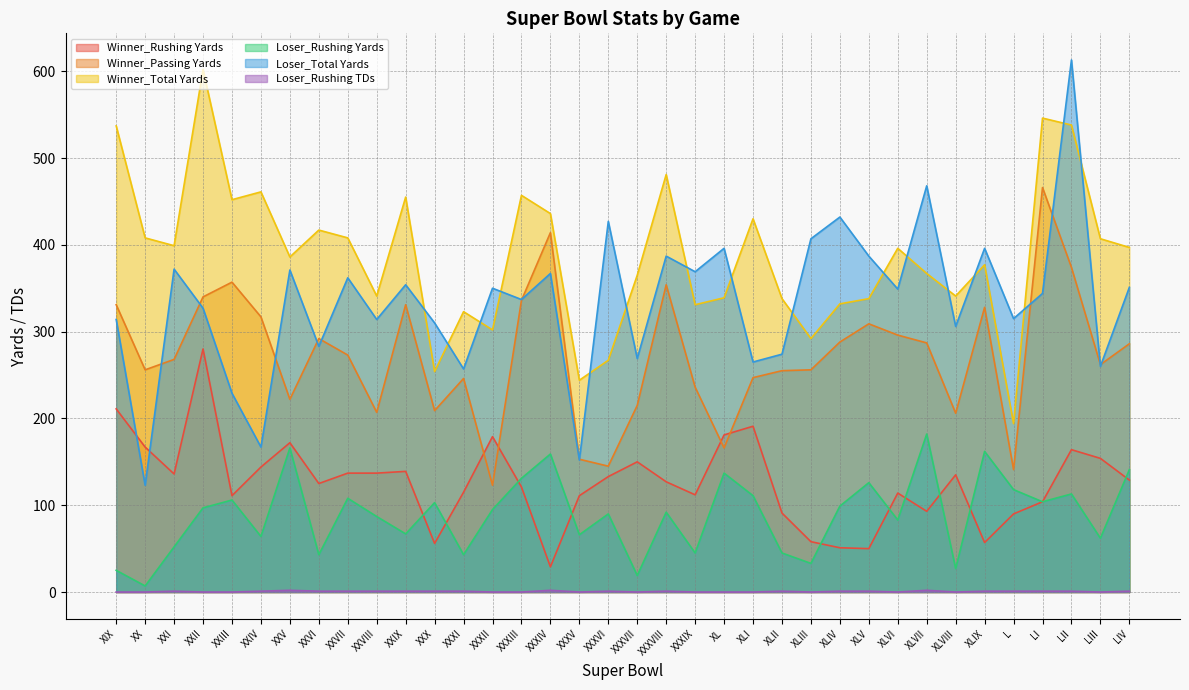

At which category is the sum across all series the highest?

LII